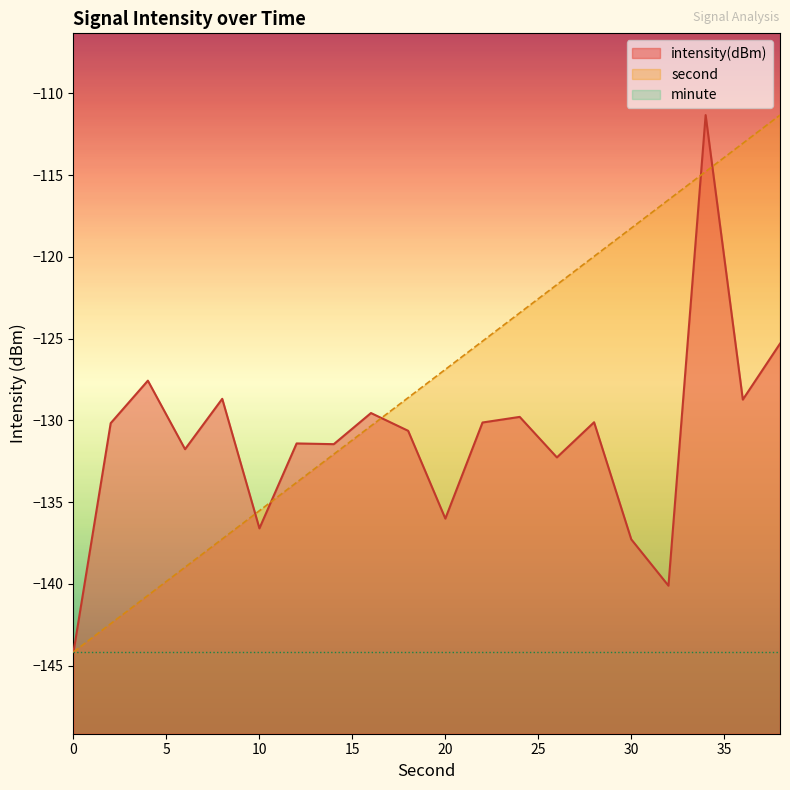

What are all the series names shown in the legend?

intensity(dBm), second, minute